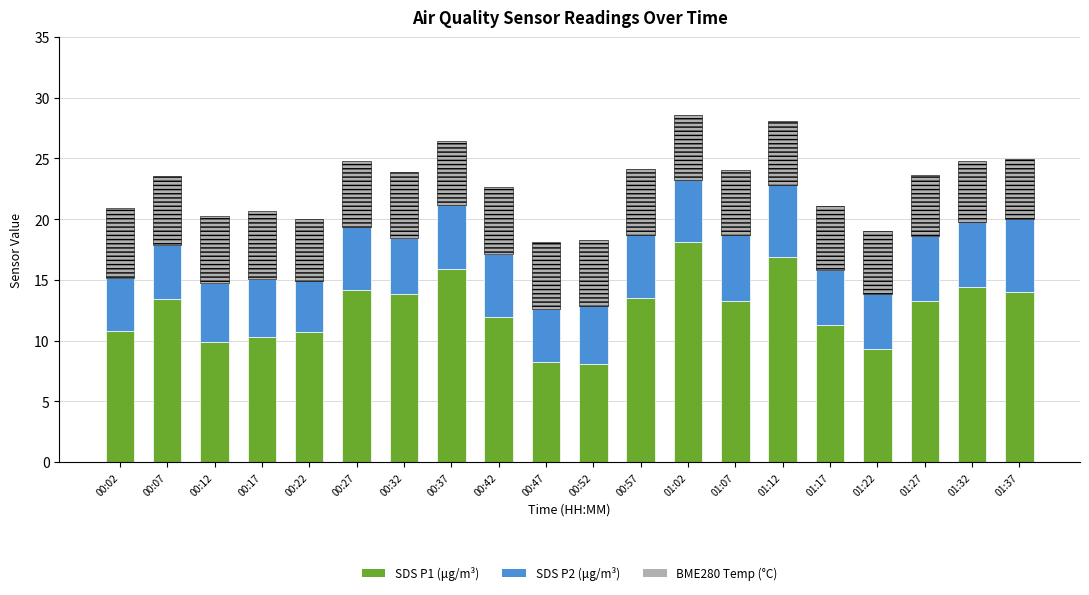

What is the total value across all series at 01:02?

28.6